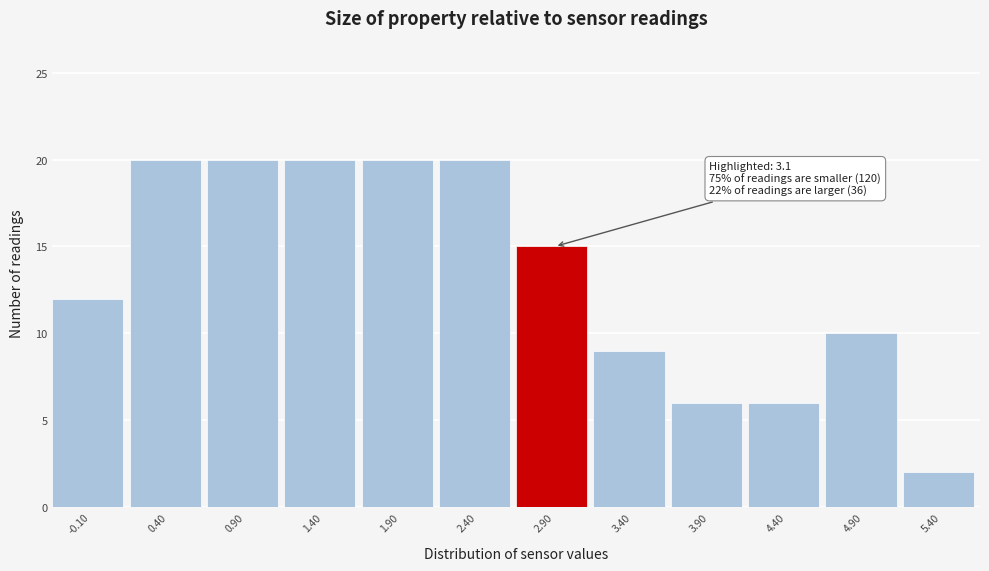

Reading right to left, extract all data points from this chart.

2	10	6	6	9	15	20	20	20	20	20	12